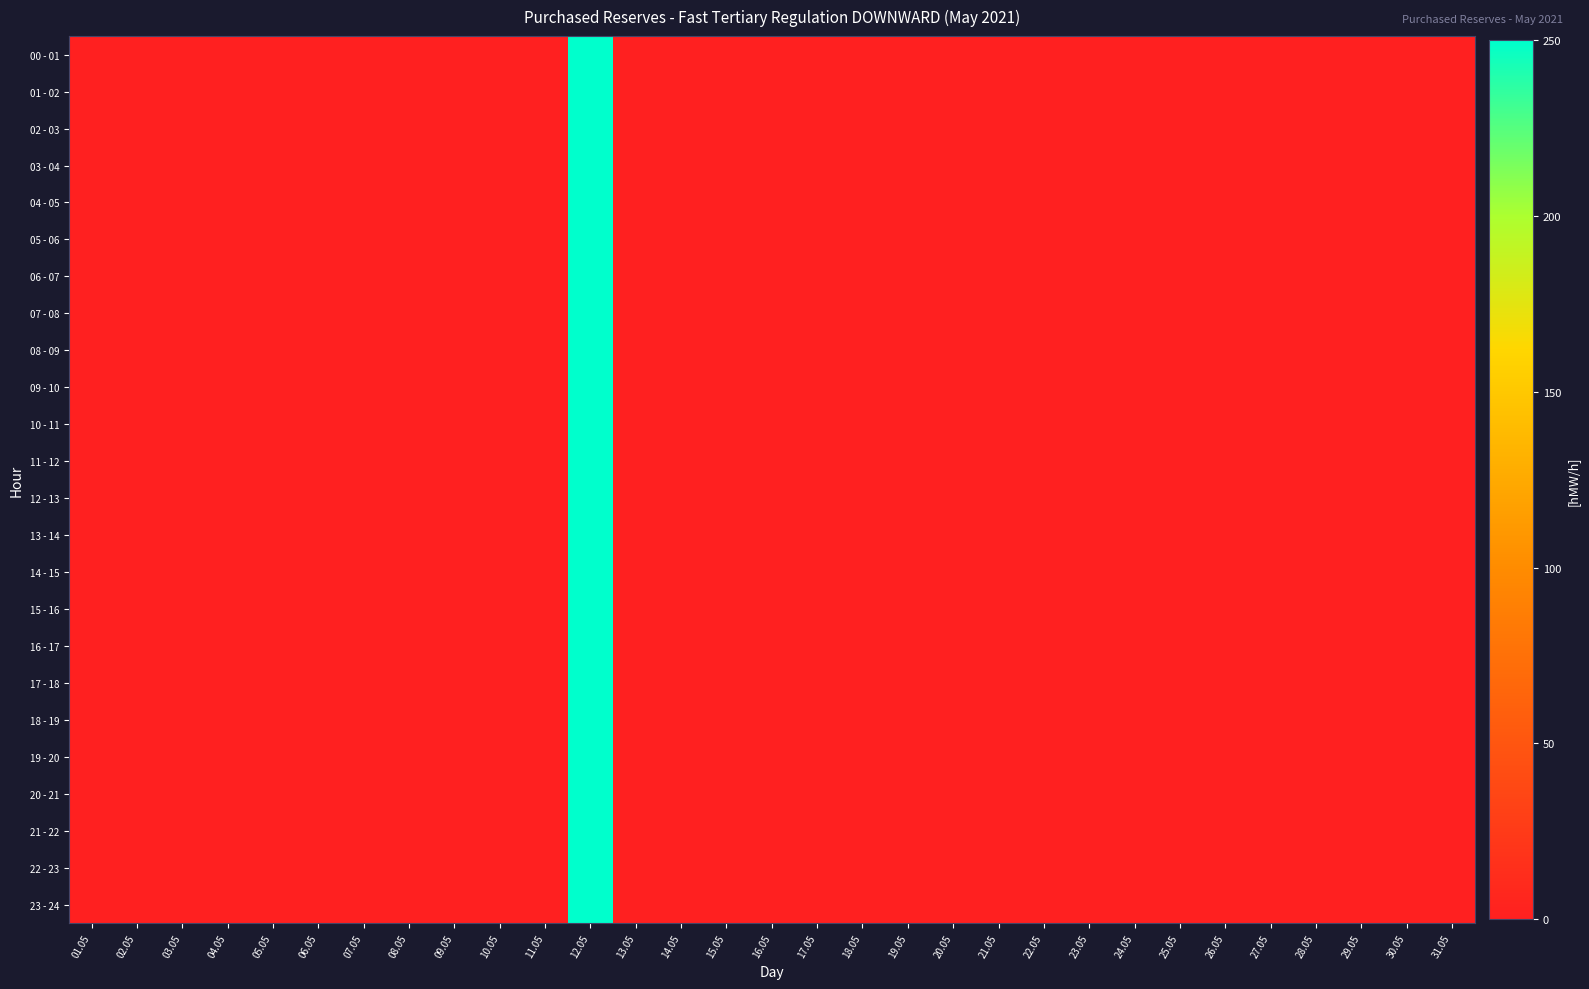

Which series has the widest spread of values?

00 - 01